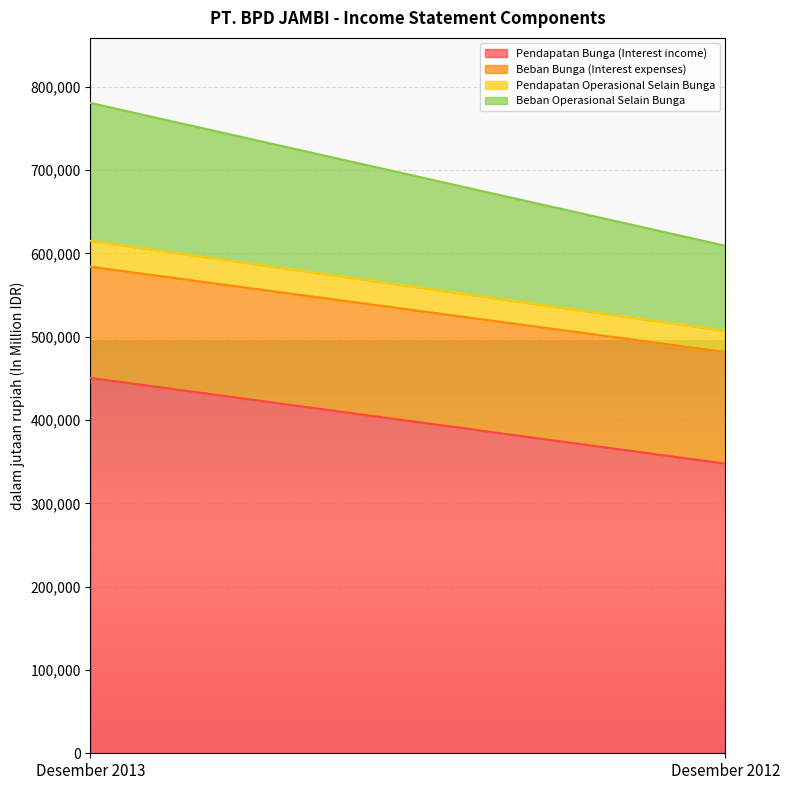

Reading right to left, list all the values displayed in this chart.

Pendapatan Bunga (Interest income): 347720	450644
Beban Bunga (Interest expenses): 133961	133417
Pendapatan Operasional Selain Bunga: 25317	31086
Beban Operasional Selain Bunga: 102253	165577